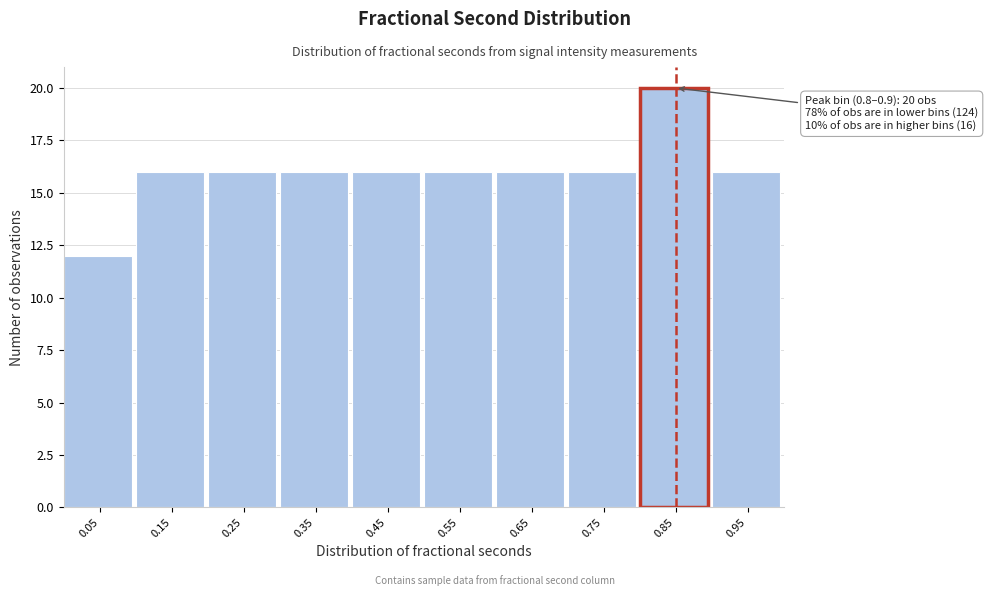

Which range on the x-axis has the tallest bar?

0.8 to 0.9